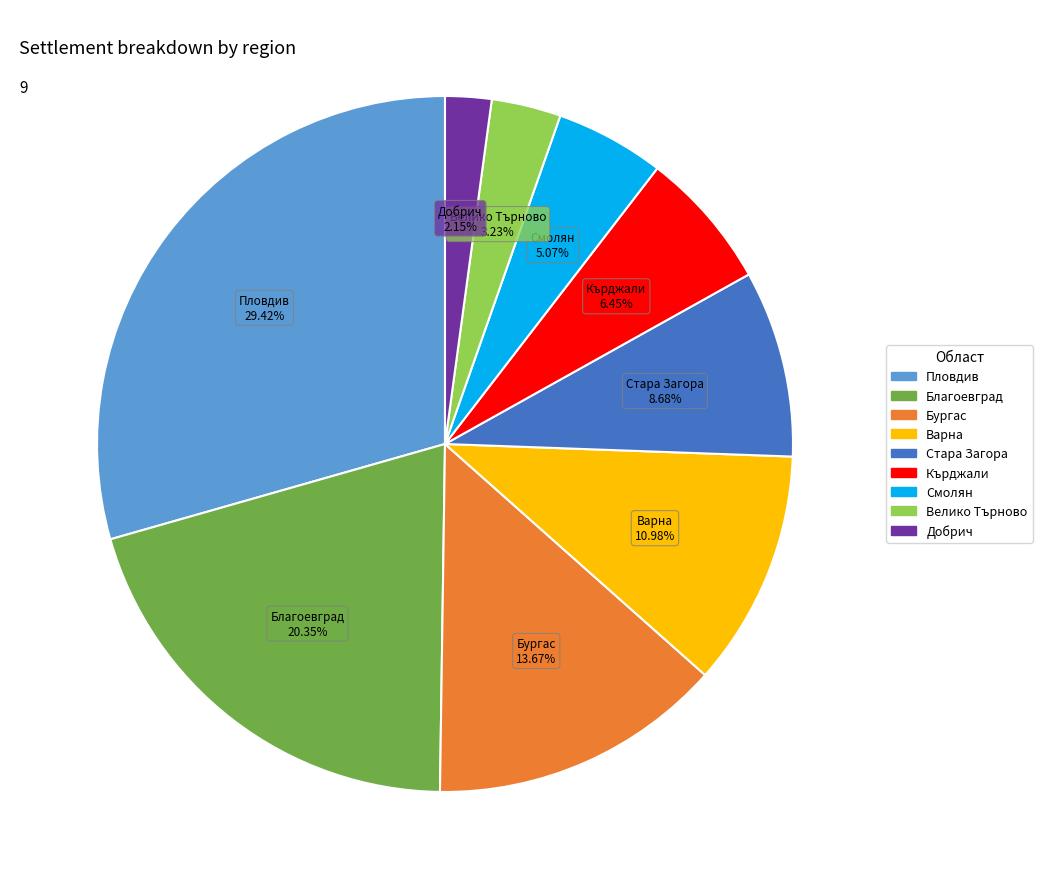

Does any single category account for the majority?

No